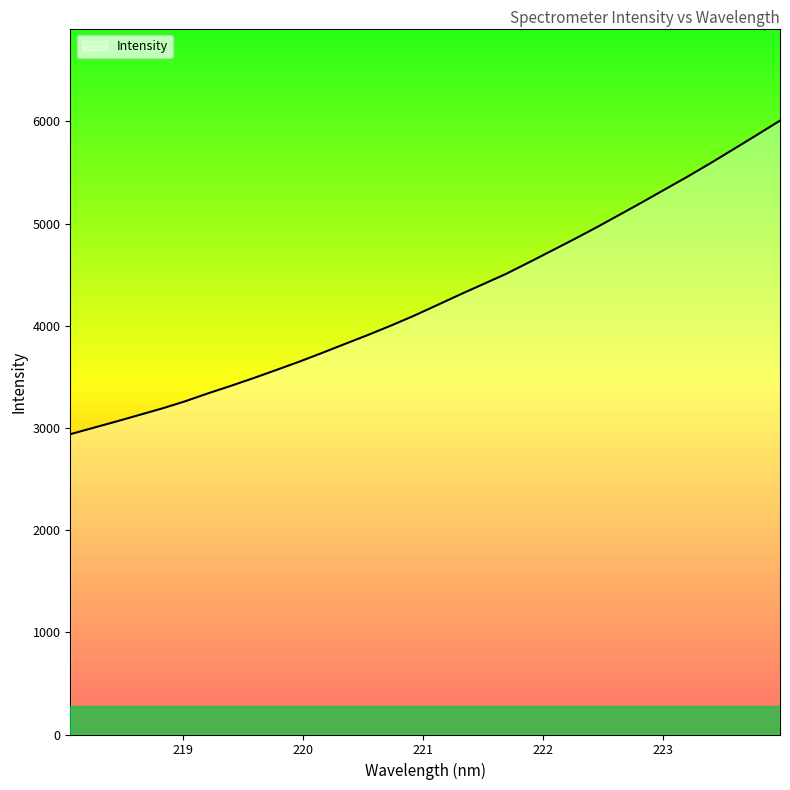

What is the maximum value shown in the chart?

6007.1